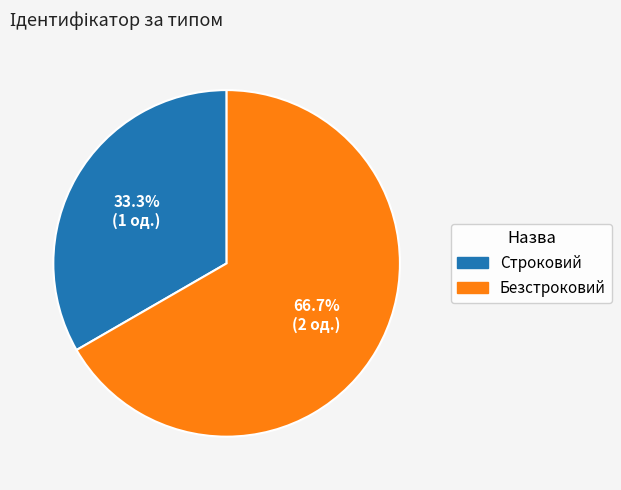

Rank the categories by value from highest to lowest.

Безстроковий, Строковий